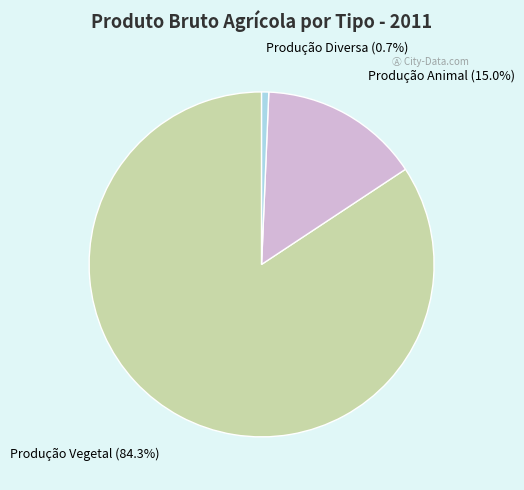

Rank the categories by value from lowest to highest.

Produção Diversa, Produção Animal, Produção Vegetal